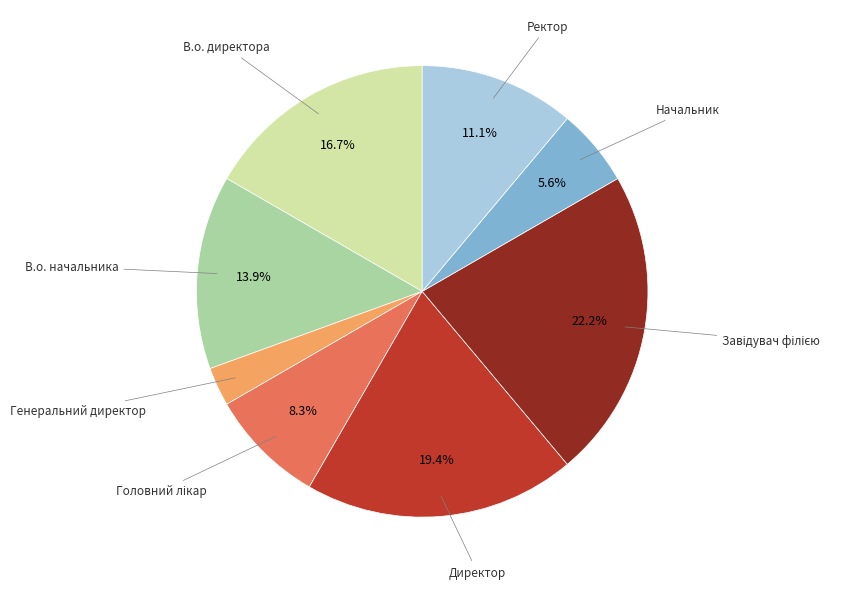

What is the ratio of the value at В.о. начальника to the value at Директор?

0.7